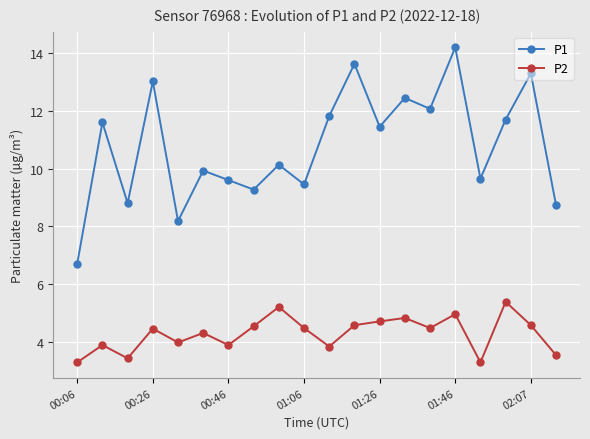

True or false: P2 and P1 cross at least once.

False